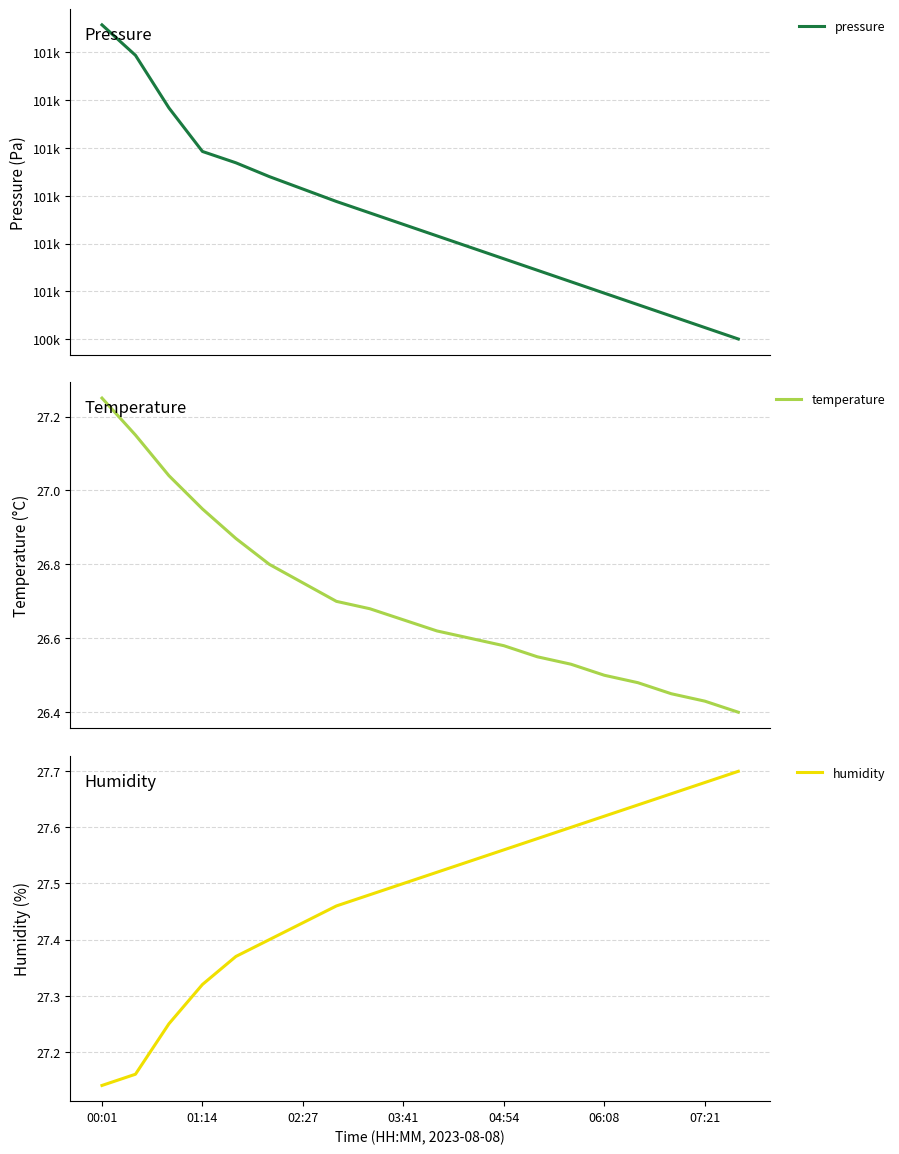

Where is humidity nearest to the value 27?

00:01